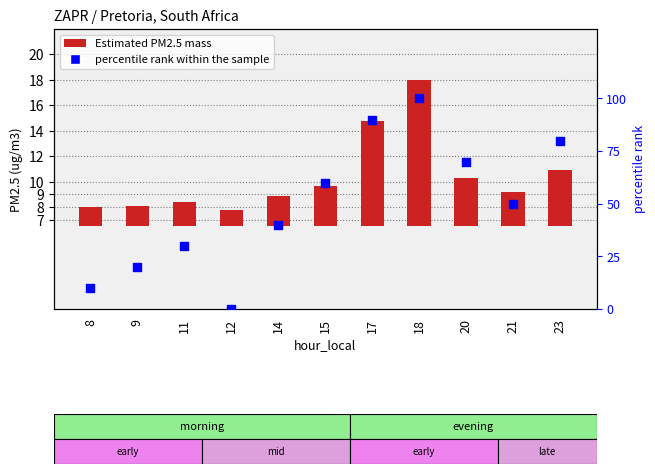

Which series reaches the minimum Y coordinate?

percentile rank within the sample